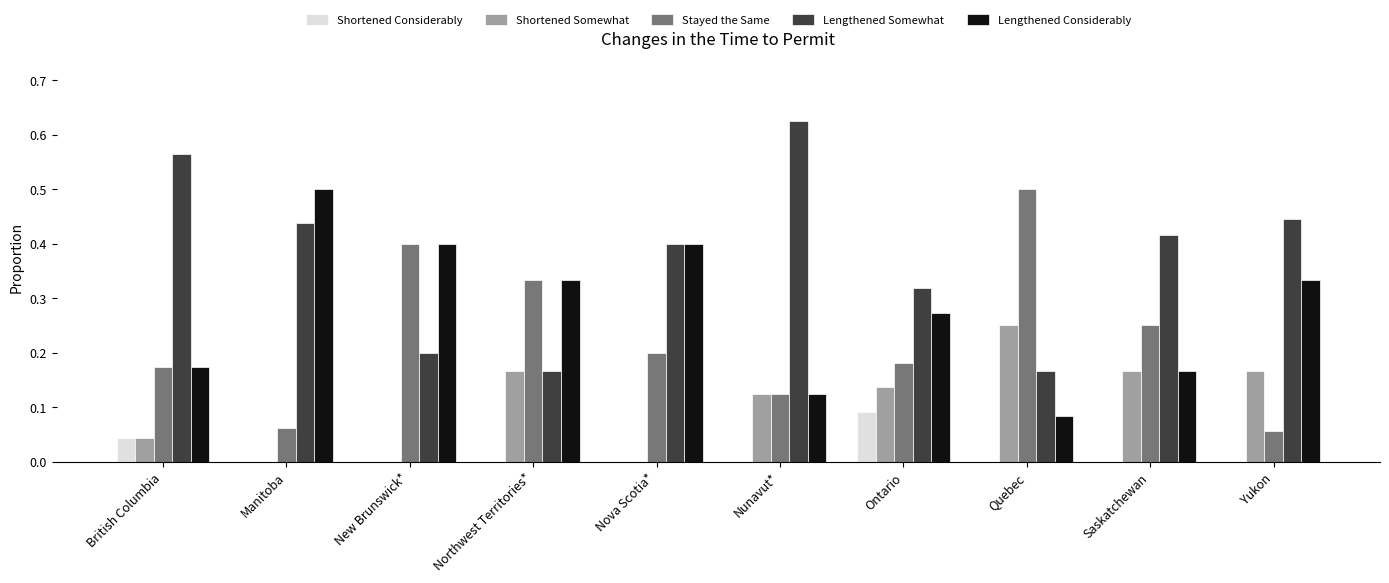

Which series has the largest range (max minus min)?

Lengthened Somewhat